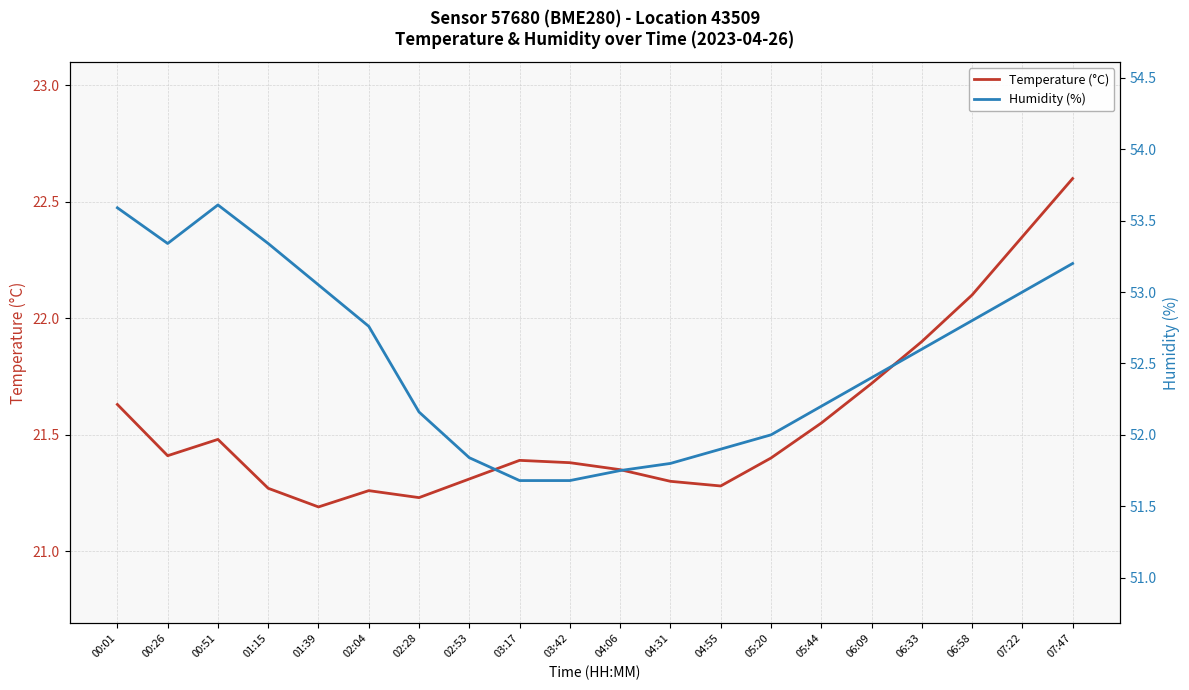

Does the chart display data point markers on the line(s)?

No